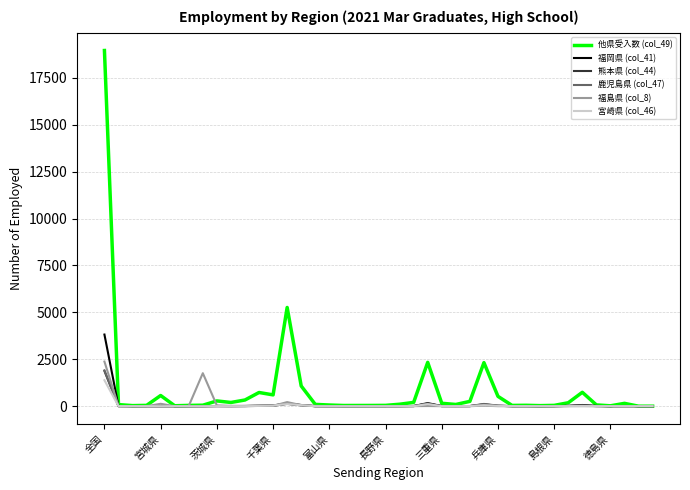

What is the greatest value displayed?

18956